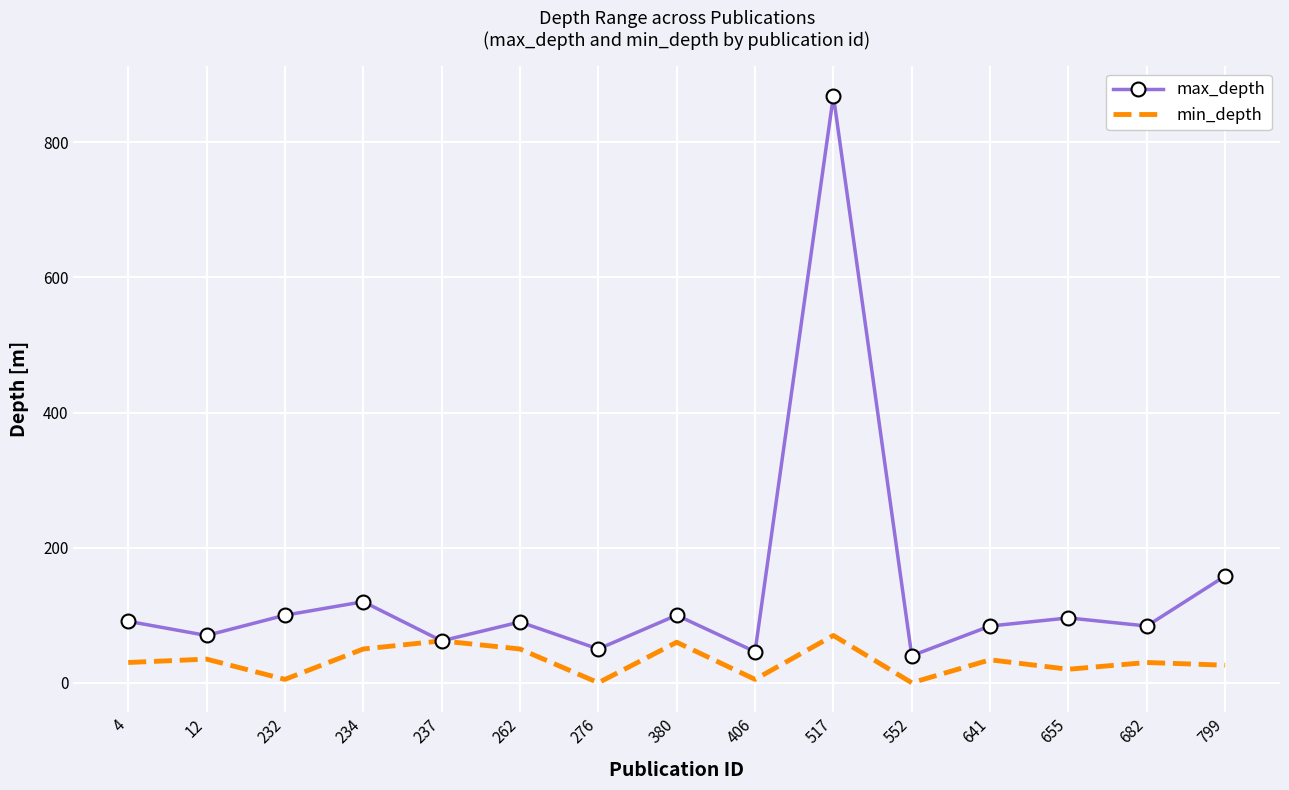

What is the difference between the maximum and minimum values in the max_depth series?

829